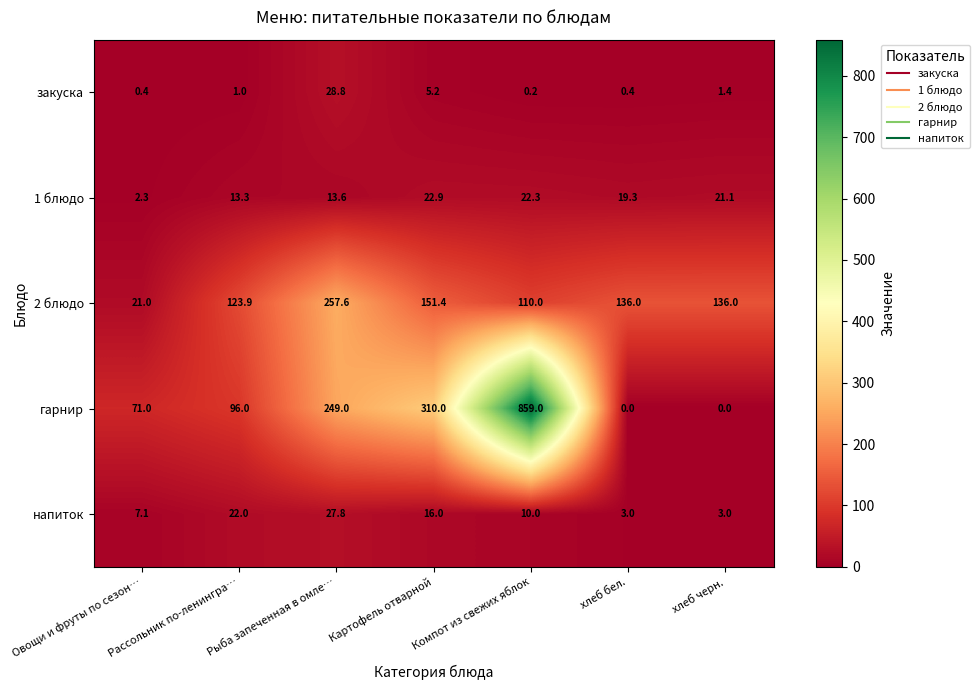

At which category is the sum across all series the highest?

Компот из свежих яблок